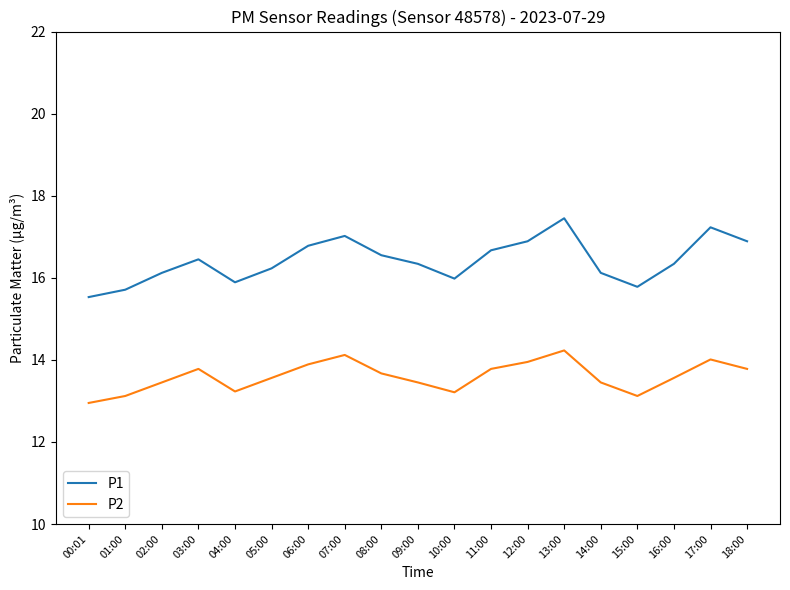

What is the total value across all series at 08:00?

30.2